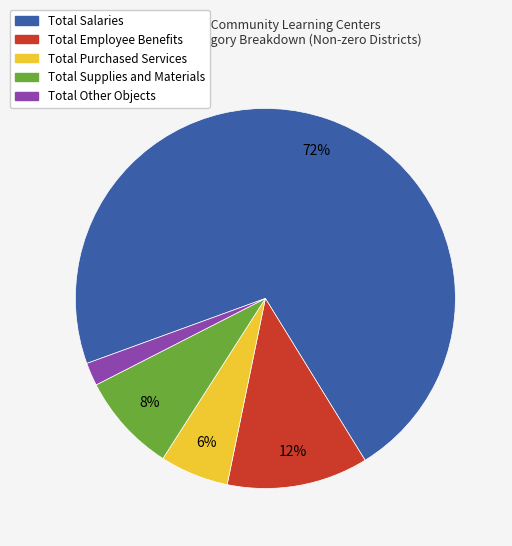

To the nearest percent, what is the average slice percentage?

20%